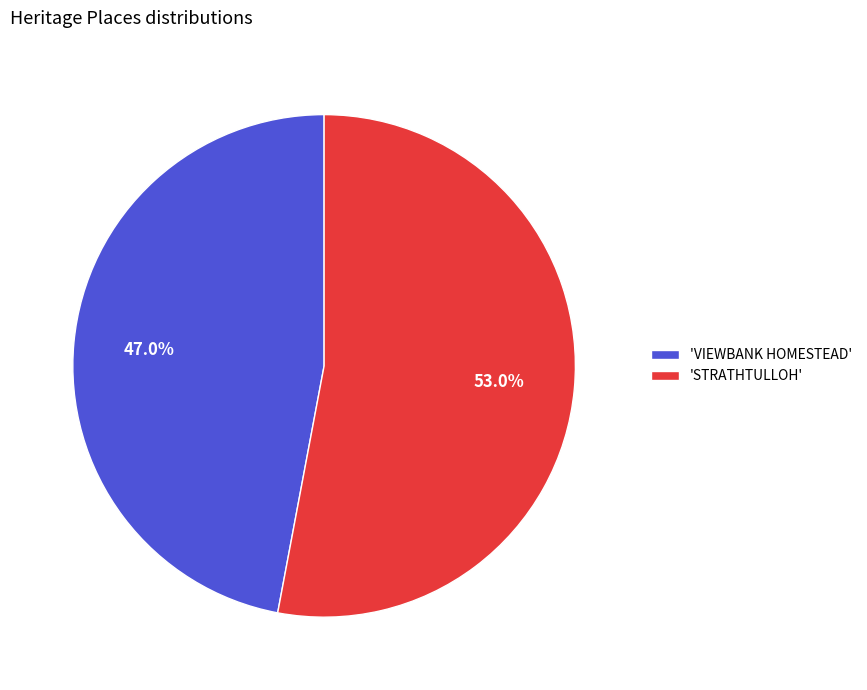

To the nearest percent, what is the average slice percentage?

50%